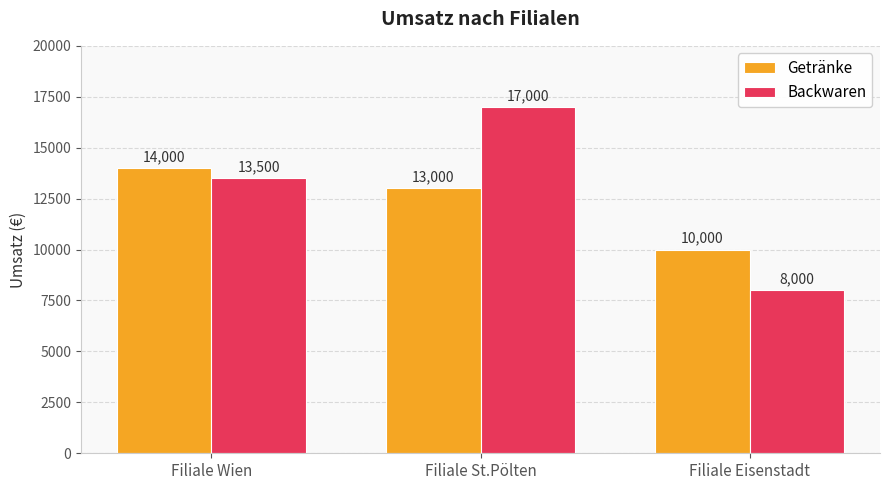

At Filiale Eisenstadt, list the series in order from largest to smallest.

Getränke, Backwaren